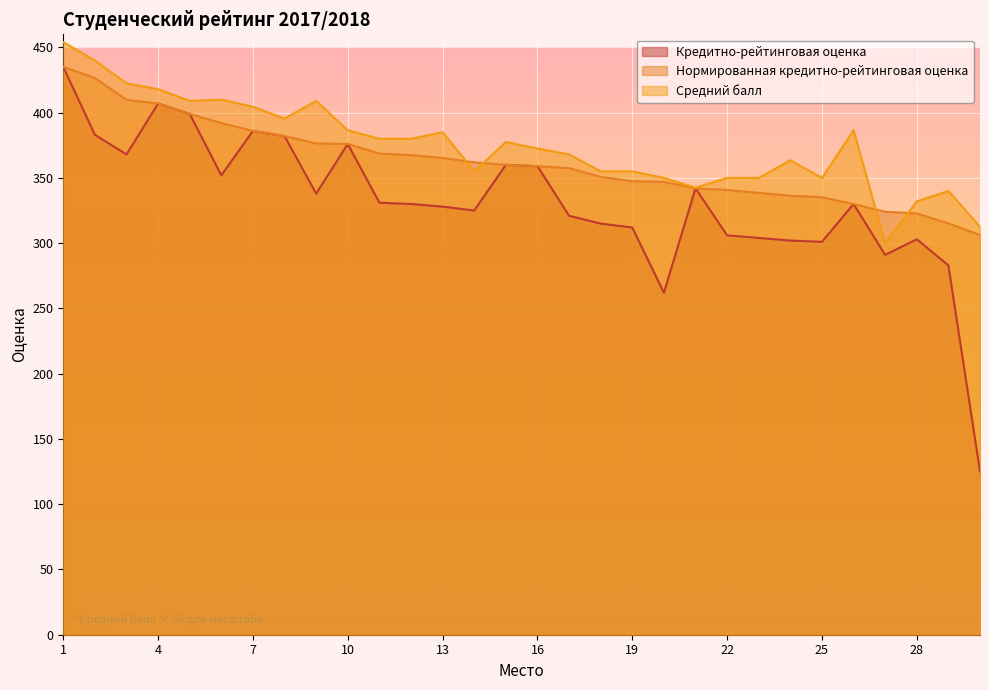

What is the greatest value displayed?

454.0